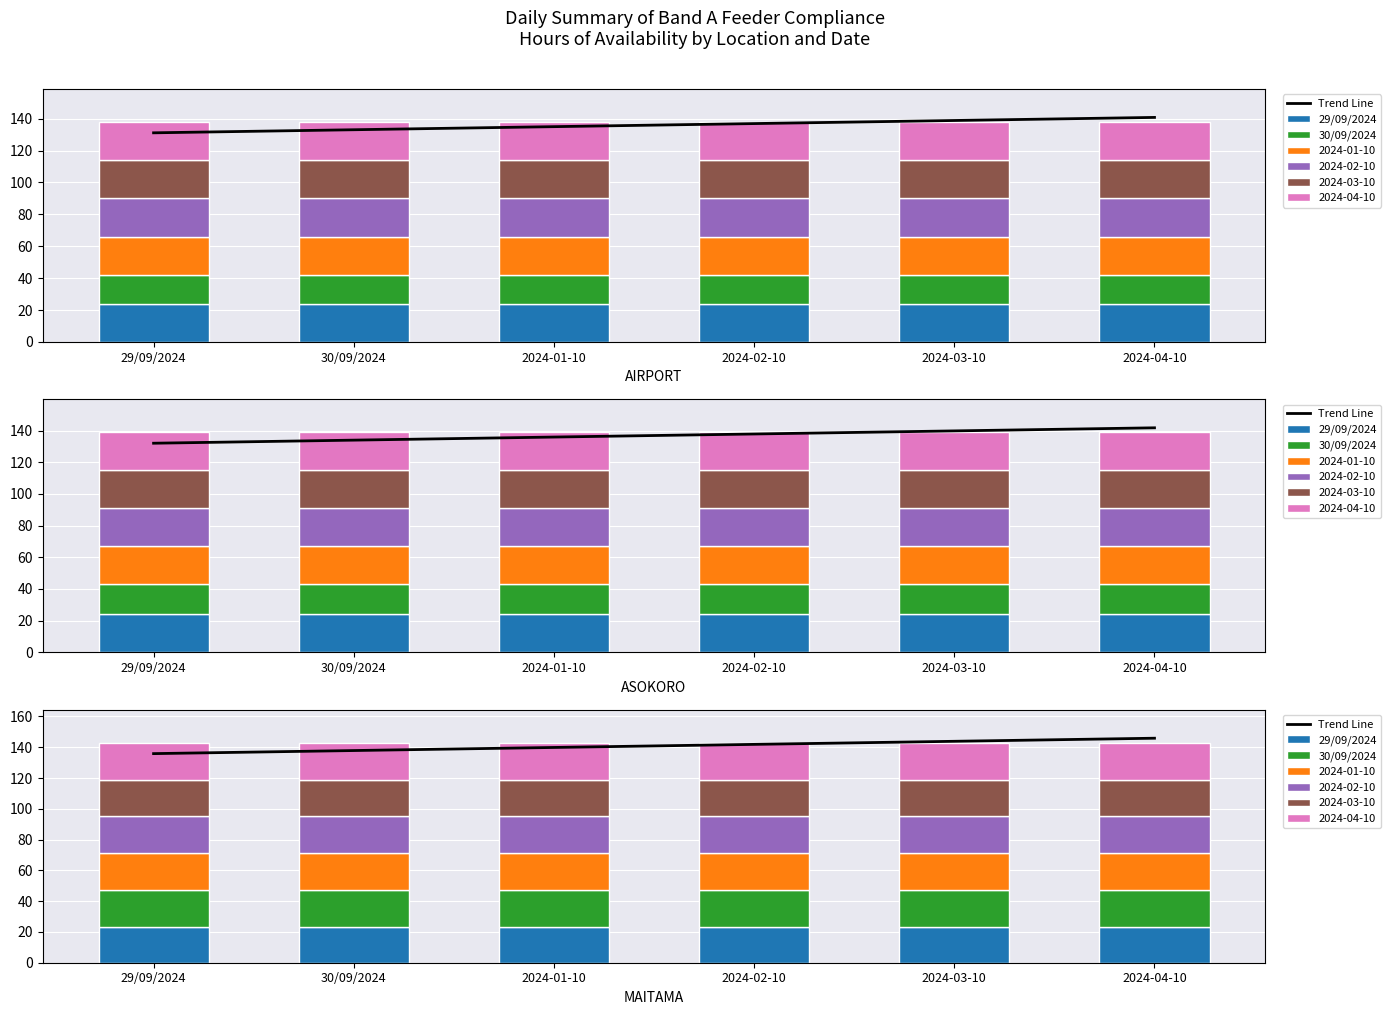

How many groups of bars are there?

6